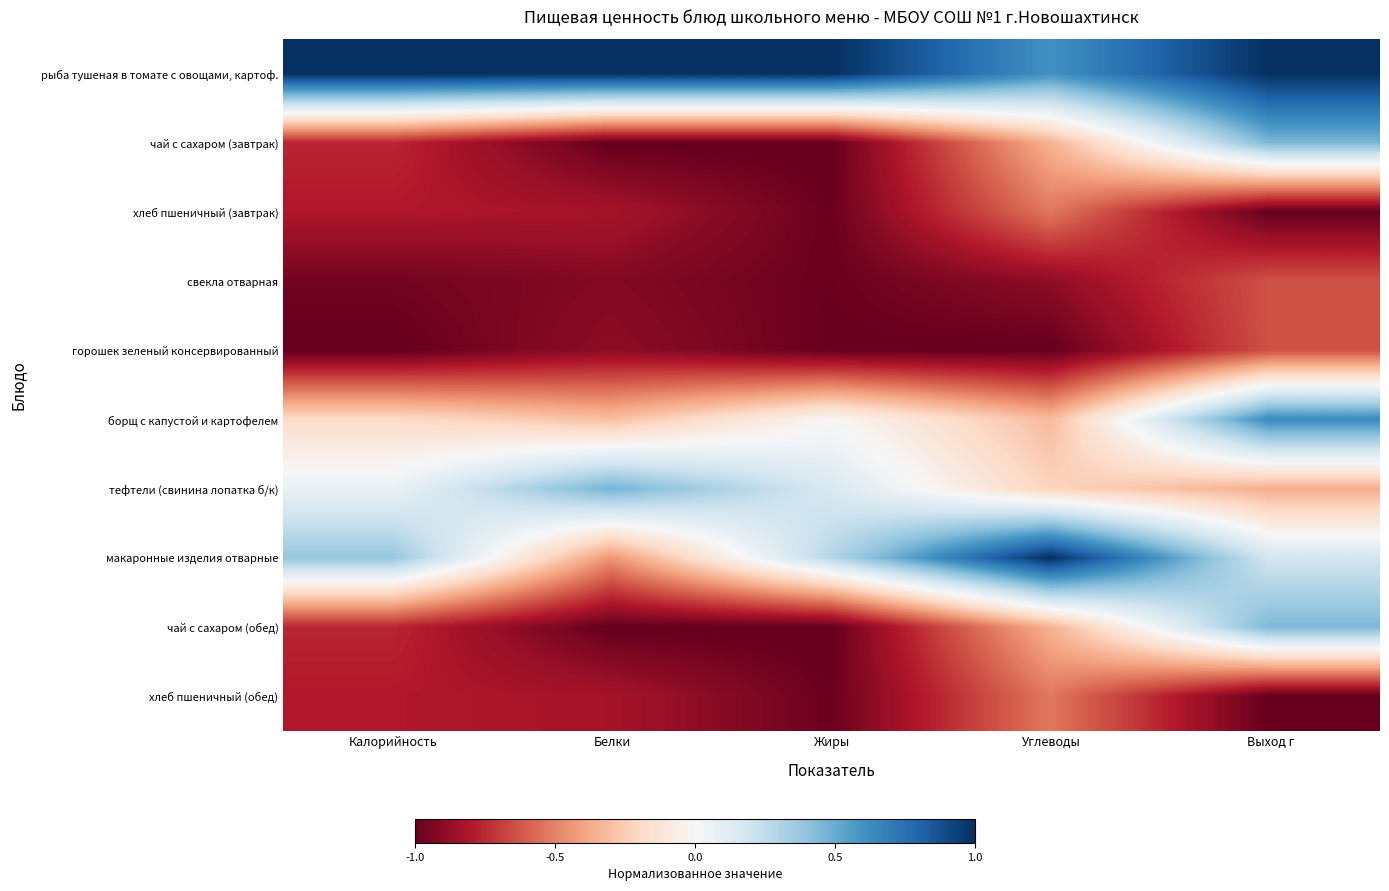

Between Жиры and Выход г, which series saw the biggest shift?

чай с сахаром (завтрак)